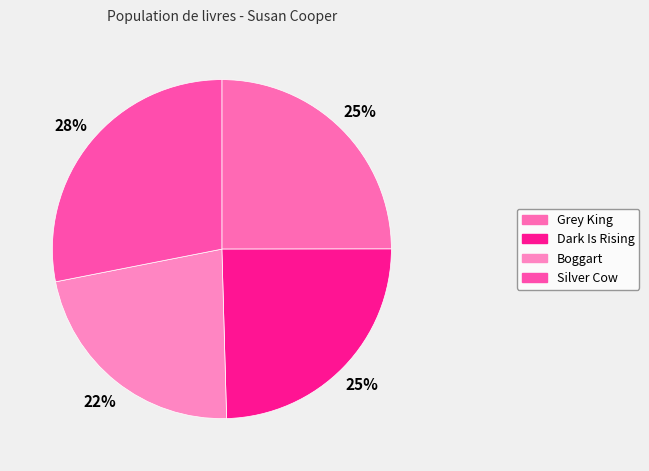

The Boggart slice represents 28% of the pie. True or false?

False